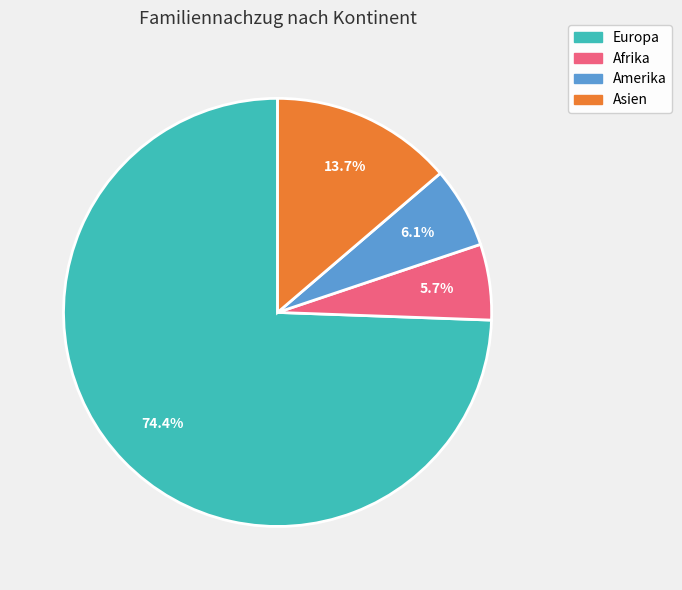

Count the number of slices in the pie.

4